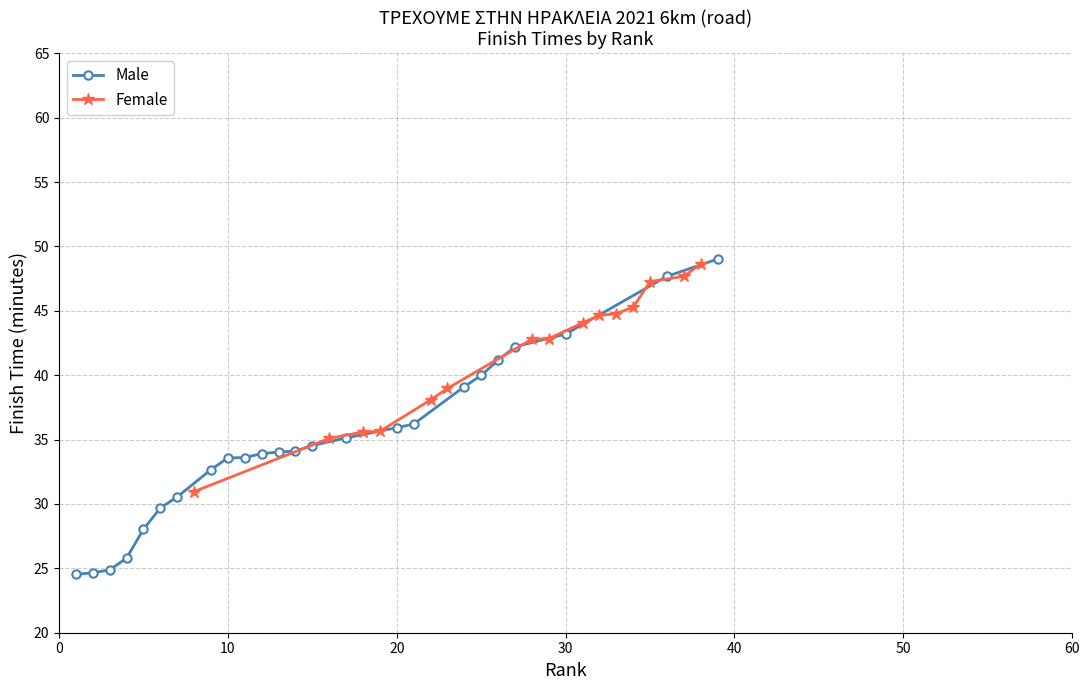

What is the highest value of the Male series?

49.0